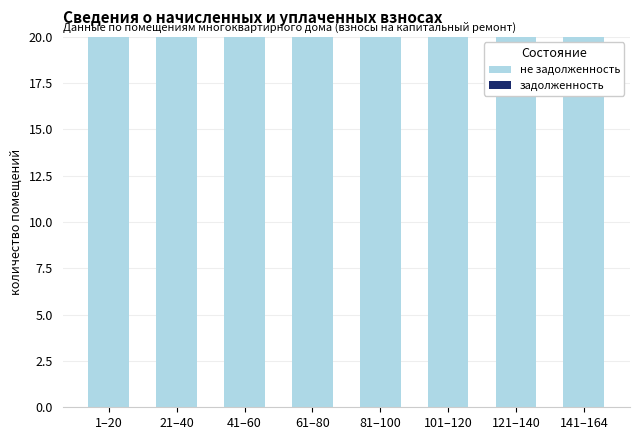

List the labels in order of задолженность value, largest first.

1–20, 21–40, 41–60, 61–80, 81–100, 101–120, 121–140, 141–164